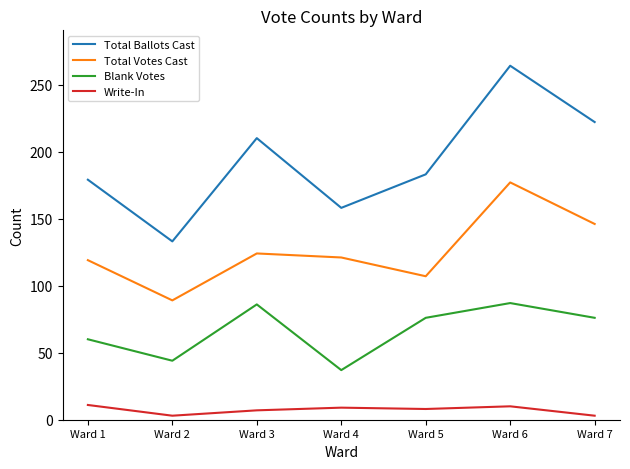

True or false: Total Ballots Cast and Blank Votes cross at least once.

False